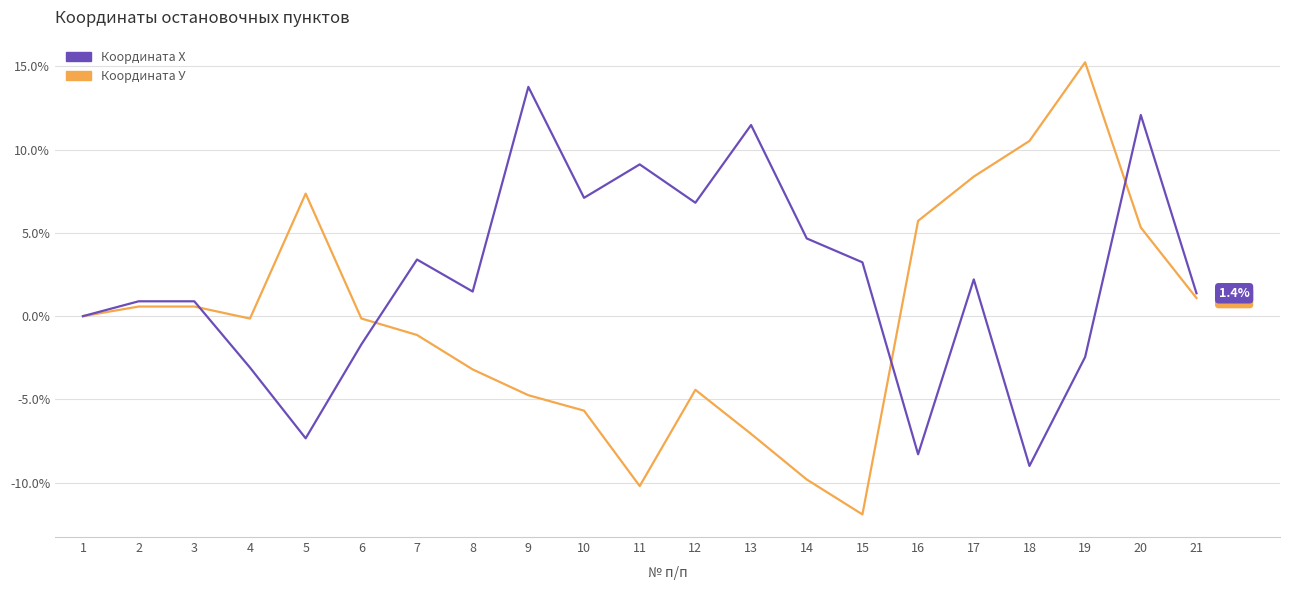

Between 10 and 12, which series saw the biggest shift?

Координата У